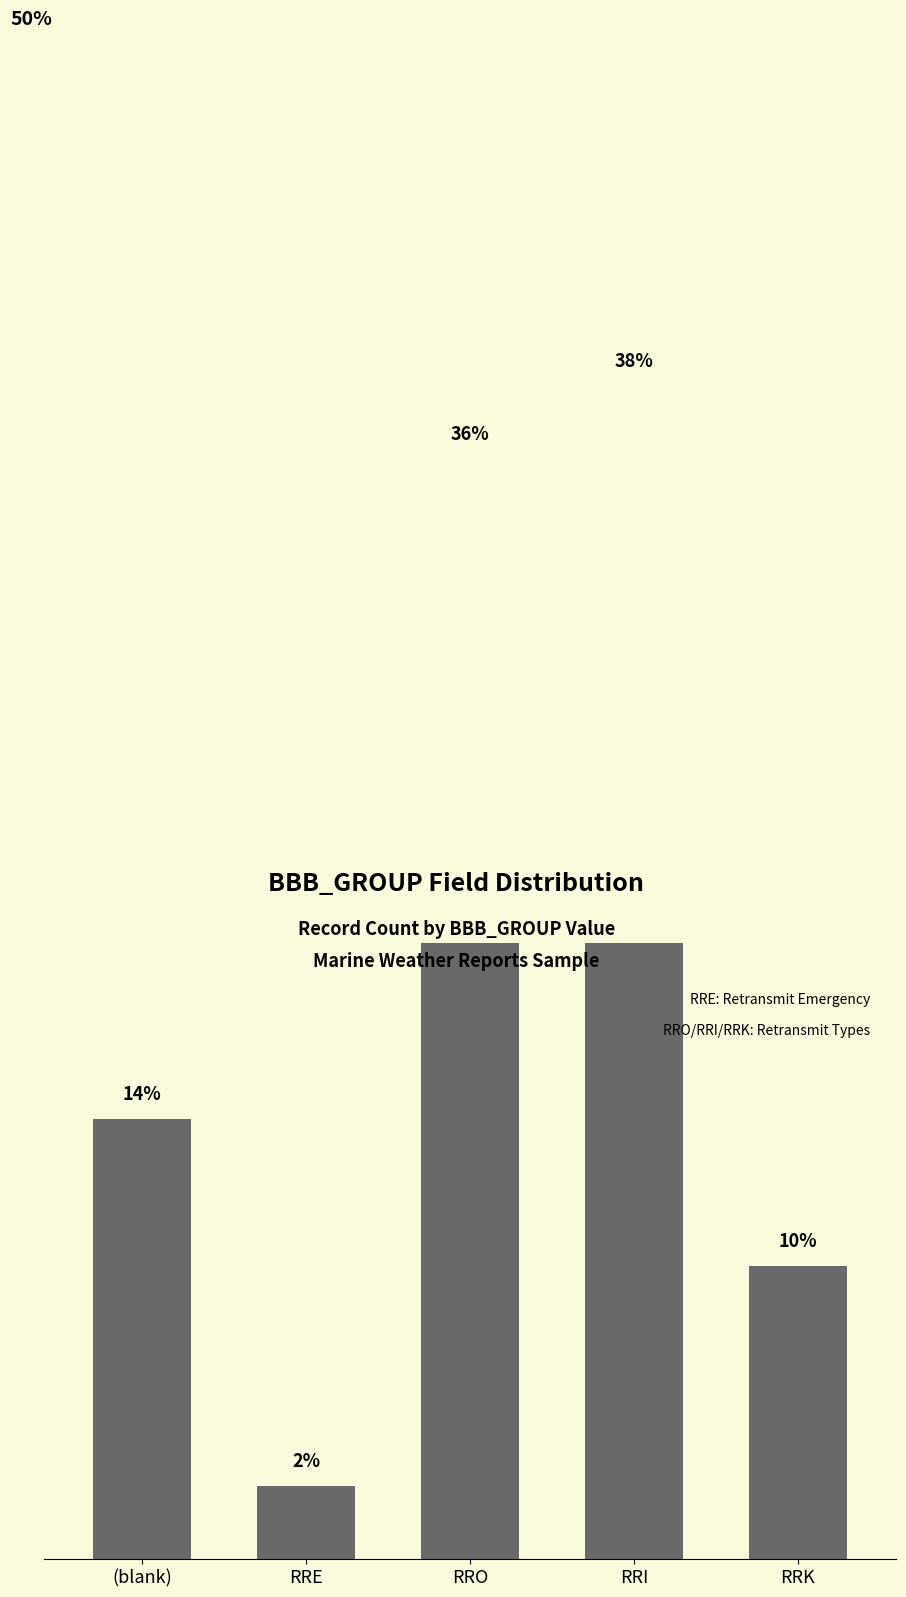

Which category has the lowest value across all series?

RRE